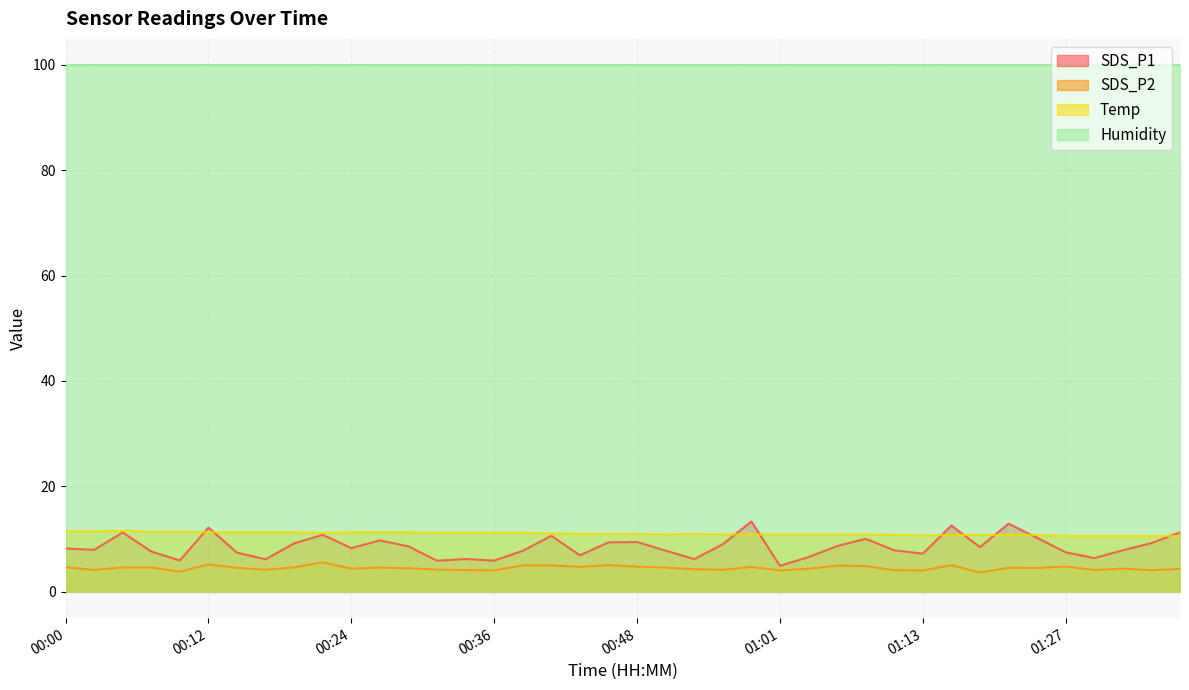

What is the label of the 40th point from the left?

01:37